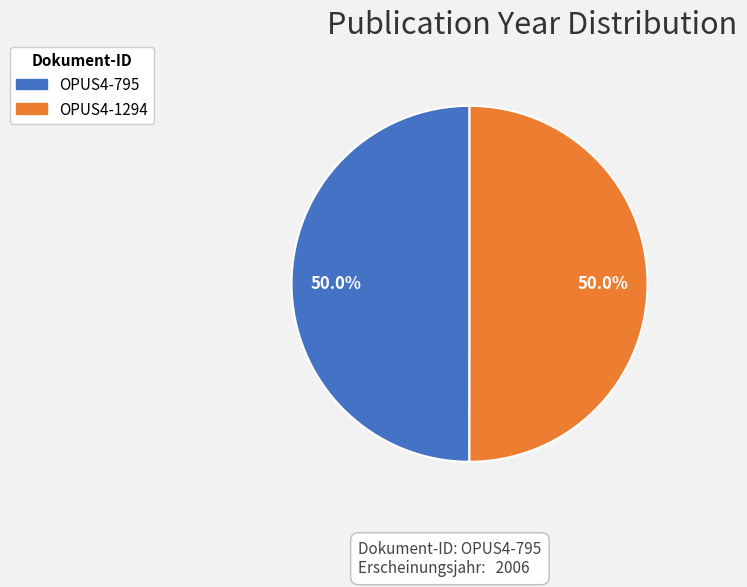

To the nearest percent, what portion does OPUS4-1294 represent?

50%